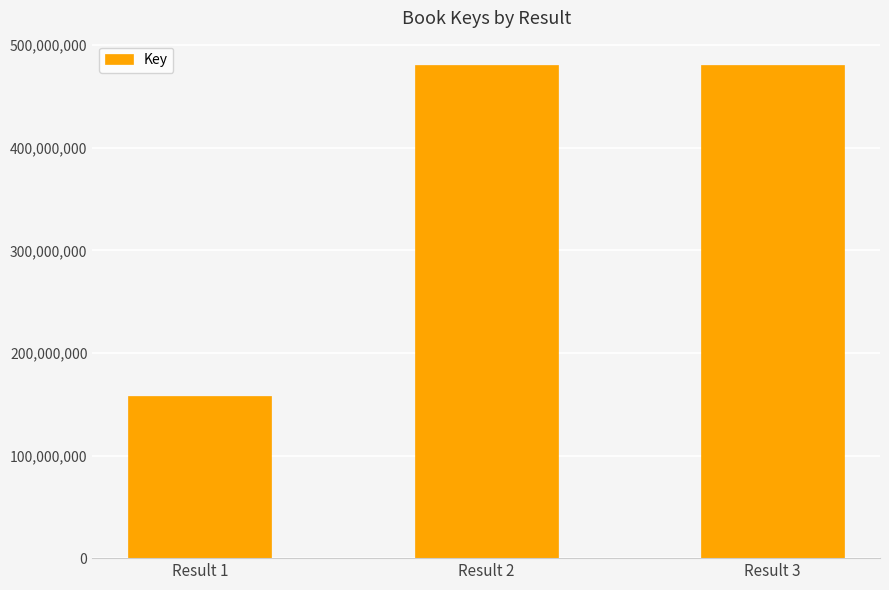

Where is the data nearest to the value 319340790?

Result 2